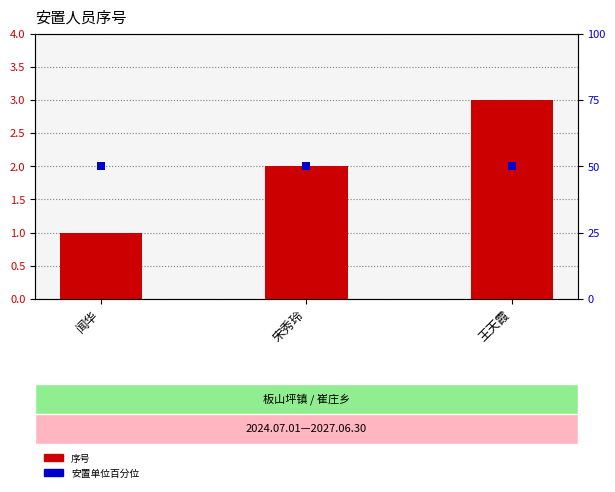

Which series contains the highest Y value?

安置单位百分位